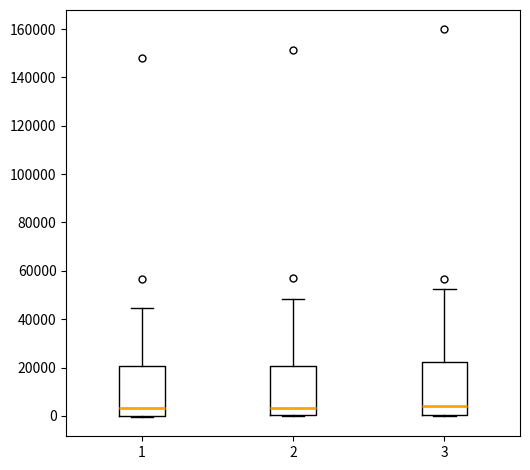

Where is the upper edge of the box at x = 3 on the y-axis? The values are not printed on the chart, so give them approximately, as read against the axis.

22000